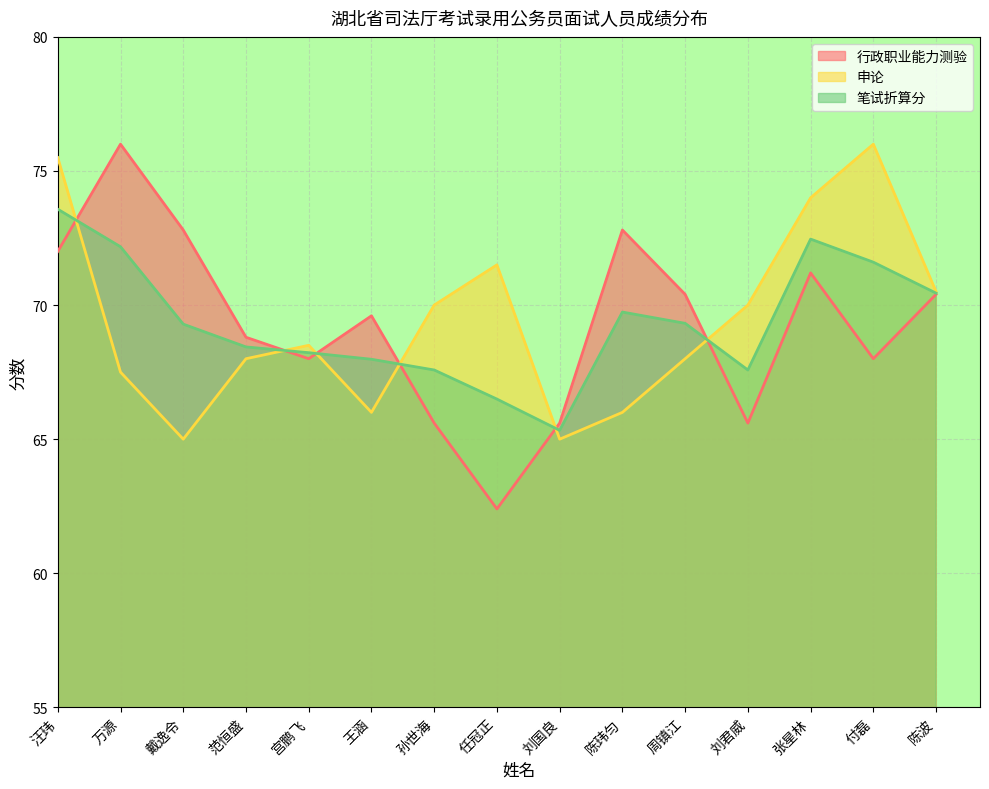

Rank the categories by 行政职业能力测验 value from highest to lowest.

万源, 戴逸令, 陈玮匀, 汪玮, 张星林, 周镇江, 陈波, 王涵, 范恒盛, 宫鹏飞, 付磊, 孙世海, 刘国良, 刘君威, 任冠正